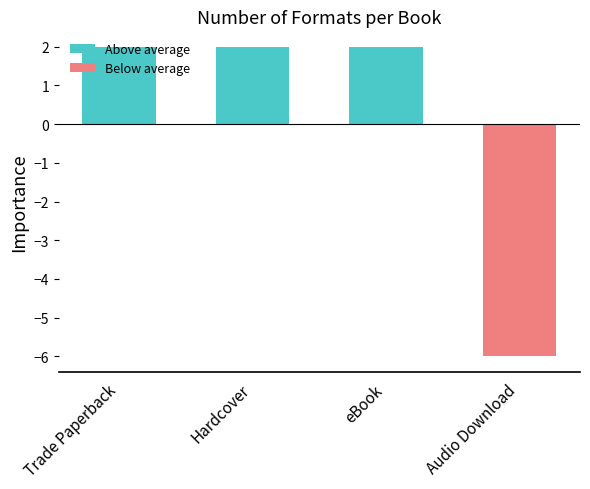

How many bars are there in total?

4